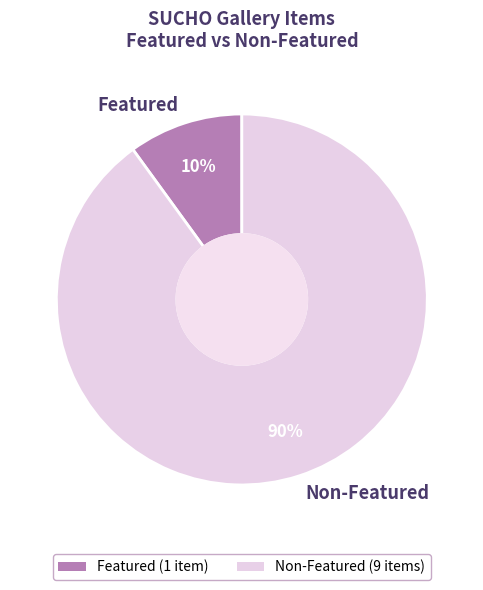

How many slices are in this pie chart?

2